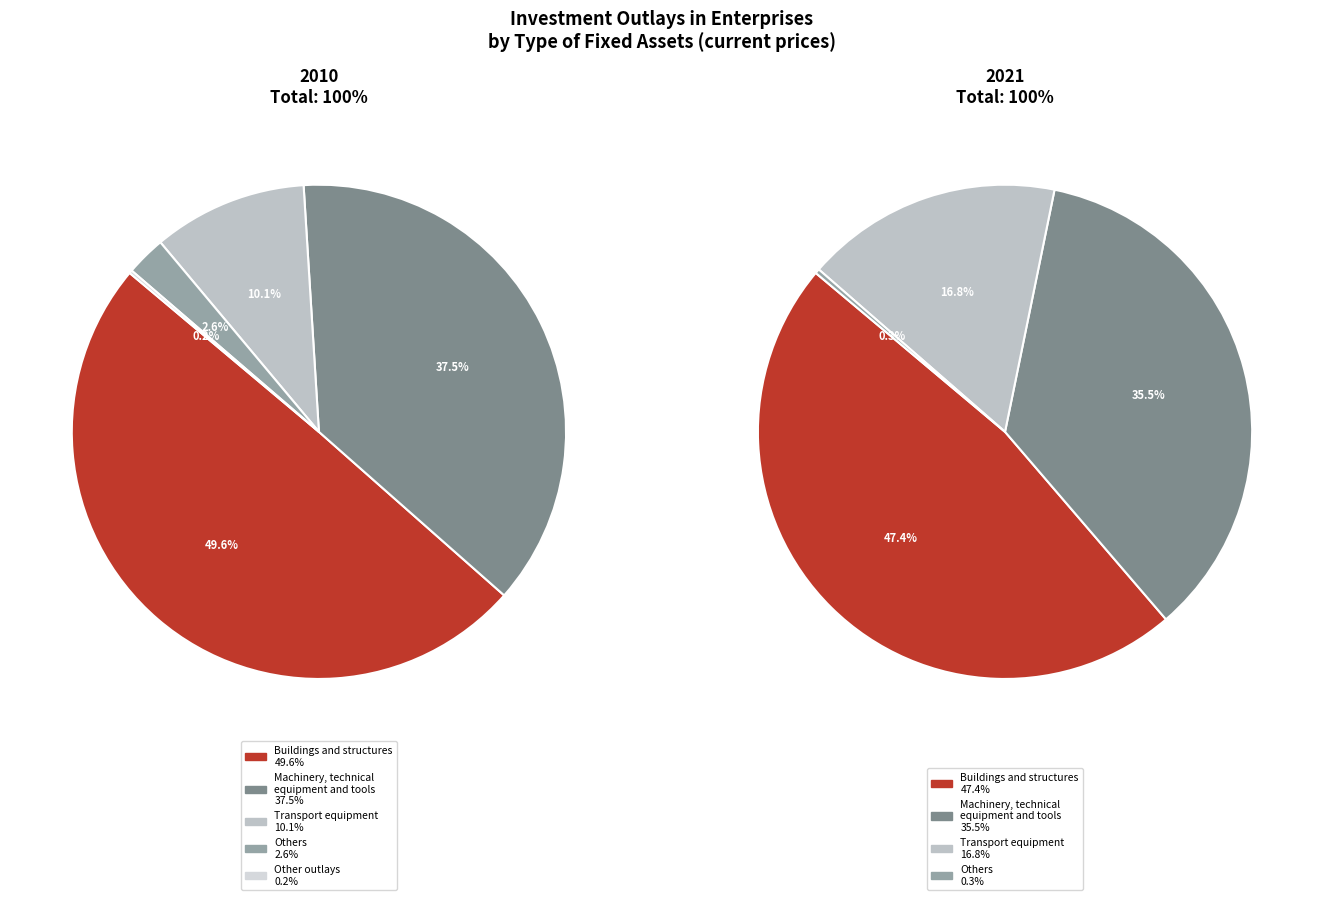

Which has a higher value, Others or Transport equipment?

Transport equipment